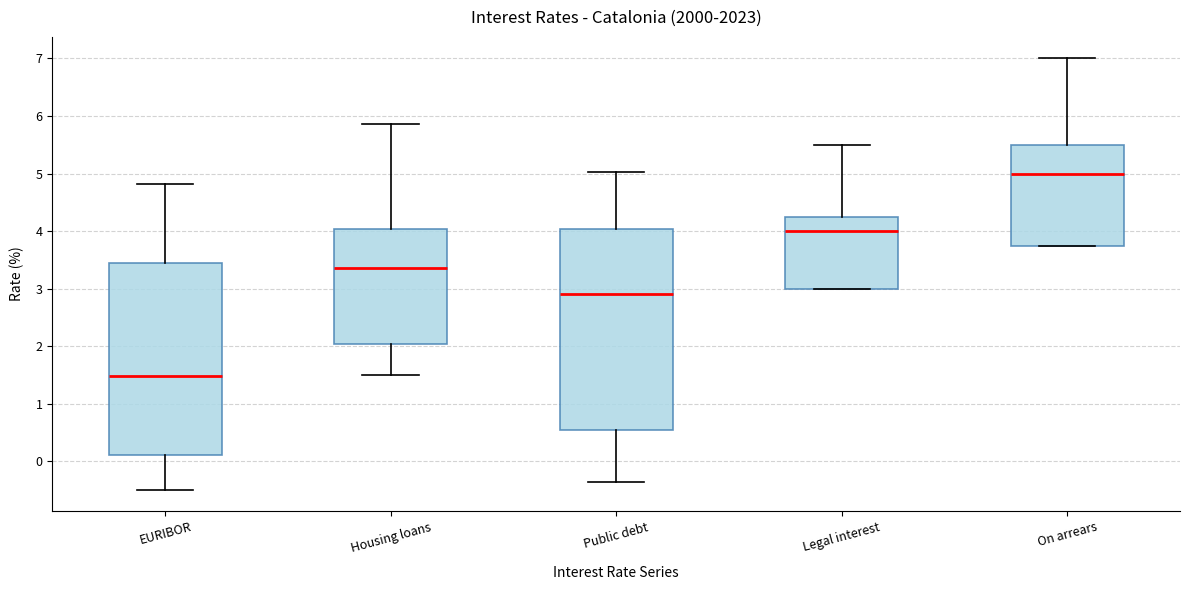

Reading left to right, read every box against the y-axis: the position of its median line, the range the box covers, and the ends of its whiskers. The values are not printed on the chart, so give them approximately, as read against the axis.

EURIBOR: median 1.5, box 0.1 to 3.4, whiskers -0.5 to 4.8
Housing loans: median 3.4, box 2.0 to 4.0, whiskers 1.5 to 5.9
Public debt: median 2.9, box 0.5 to 4.0, whiskers -0.4 to 5.0
Legal interest: median 4.0, box 3.0 to 4.3, whiskers 3.0 to 5.5
On arrears: median 5.0, box 3.8 to 5.5, whiskers 3.8 to 7.0